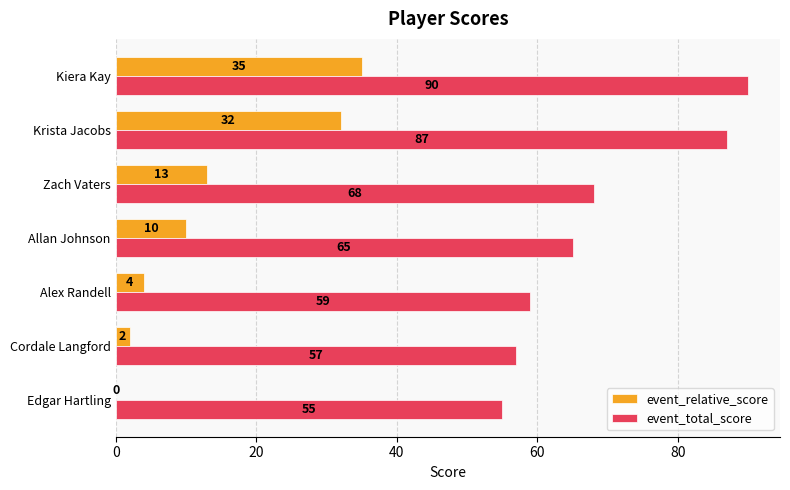

Where is event_relative_score nearest to the value 17?

Zach Vaters